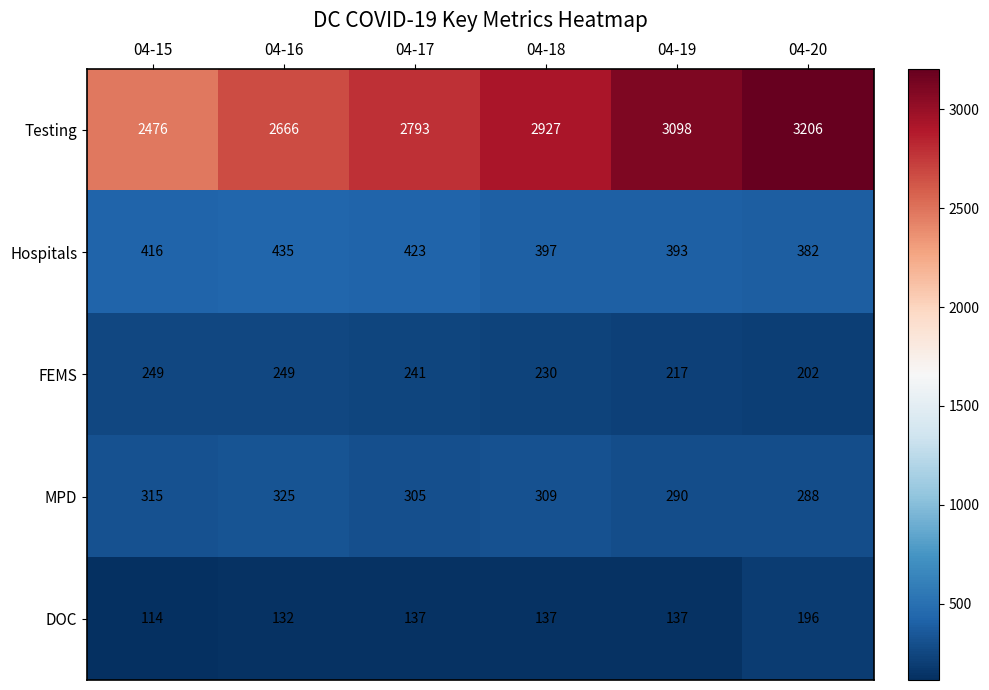

At 04-16, list the series in order from largest to smallest.

Testing, Hospitals, MPD, FEMS, DOC